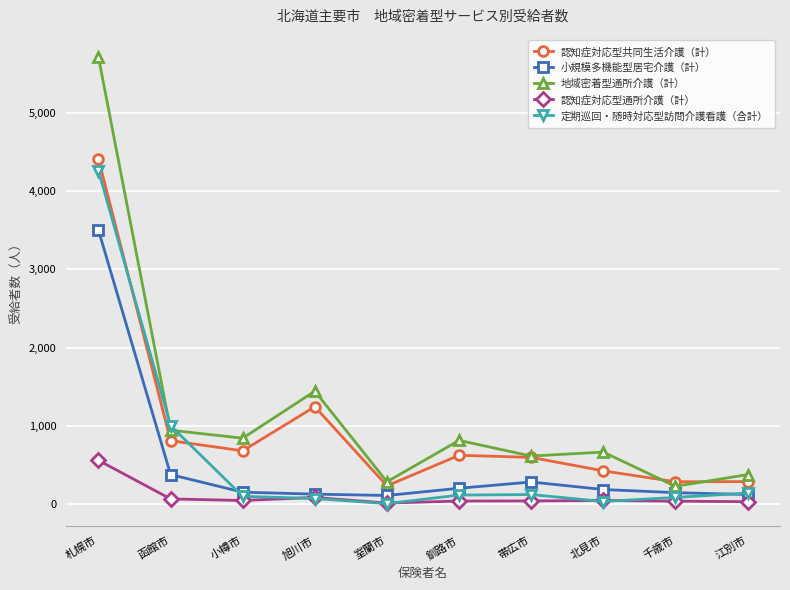

What are all the series names shown in the legend?

認知症対応型共同生活介護（計）, 小規模多機能型居宅介護（計）, 地域密着型通所介護（計）, 認知症対応型通所介護（計）, 定期巡回・随時対応型訪問介護看護（合計）